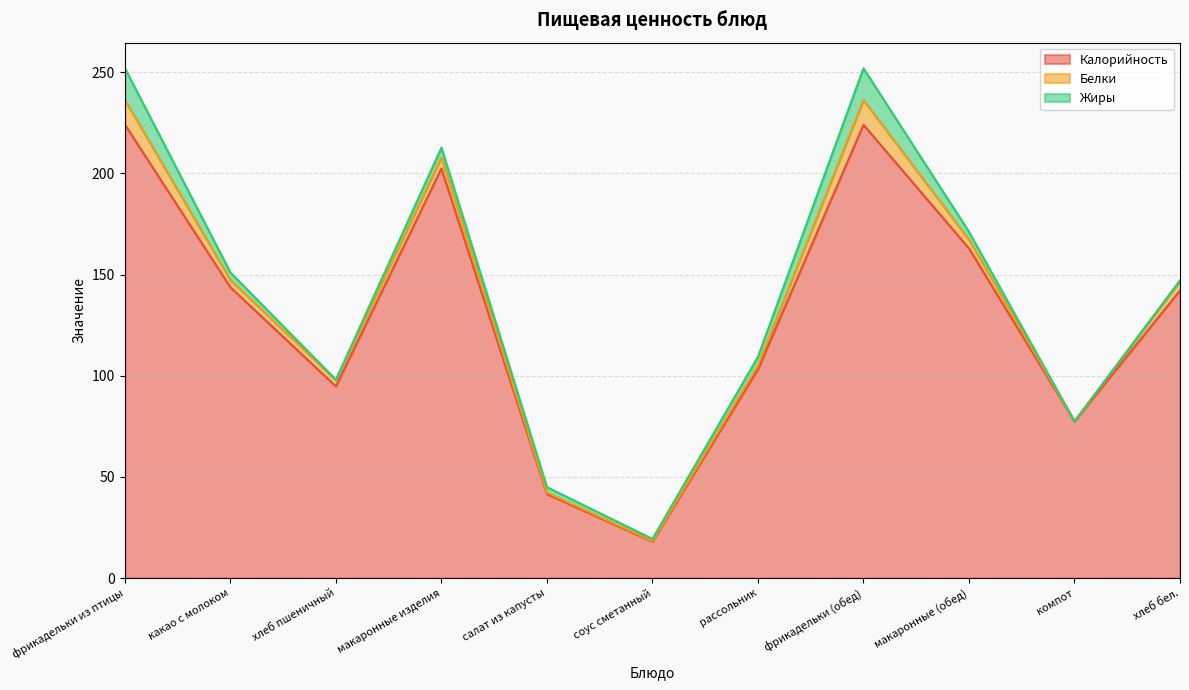

True or false: Жиры has a value of 15.7 at фрикадельки (обед).

True